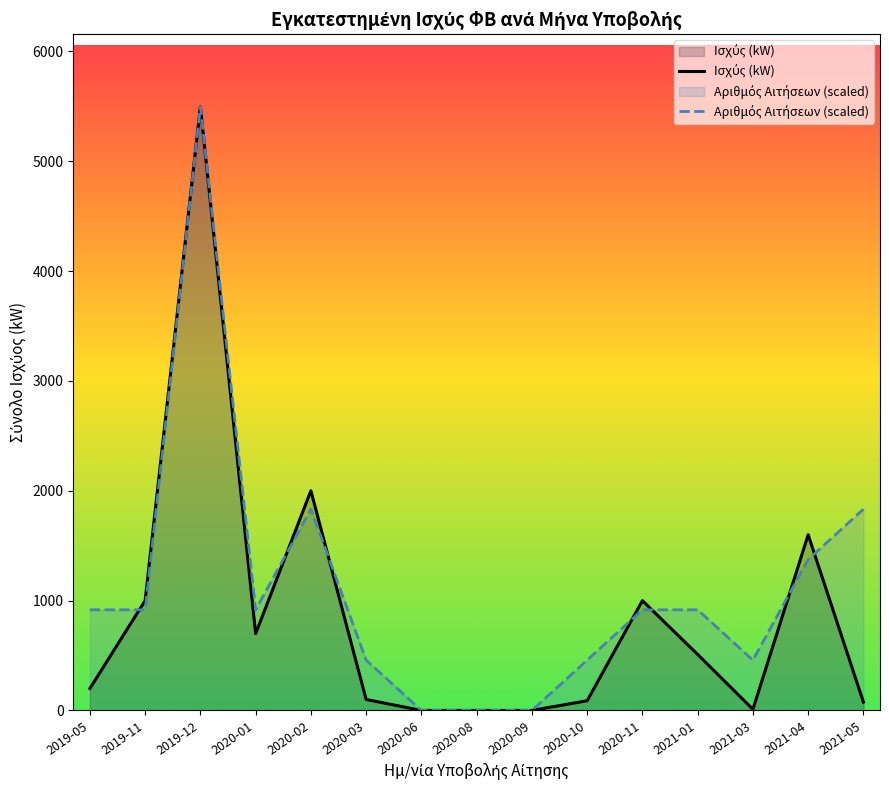

List the labels in order of Αριθμός Αιτήσεων (scaled) value, largest first.

2019-12, 2020-02, 2021-05, 2021-04, 2019-05, 2019-11, 2020-01, 2020-11, 2021-01, 2020-03, 2020-10, 2021-03, 2020-06, 2020-08, 2020-09